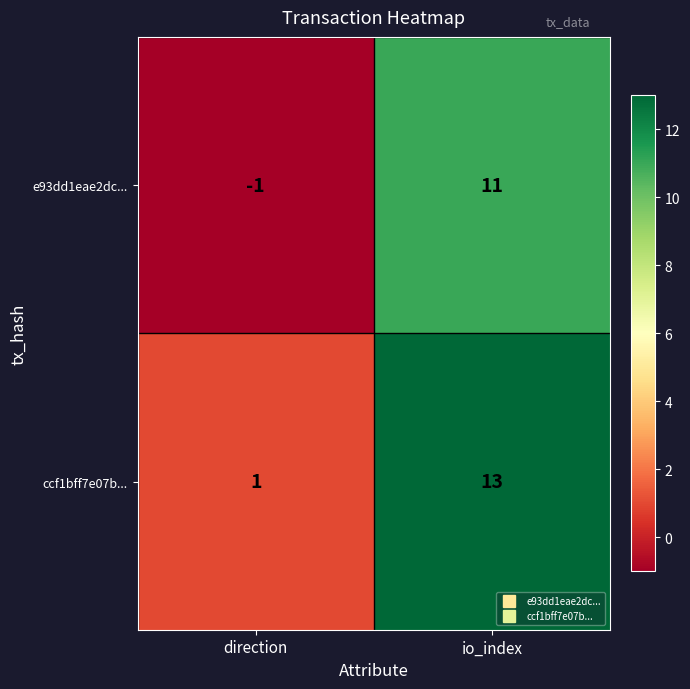

Which category has the highest value in the ccf1bff7e07b... series?

io_index